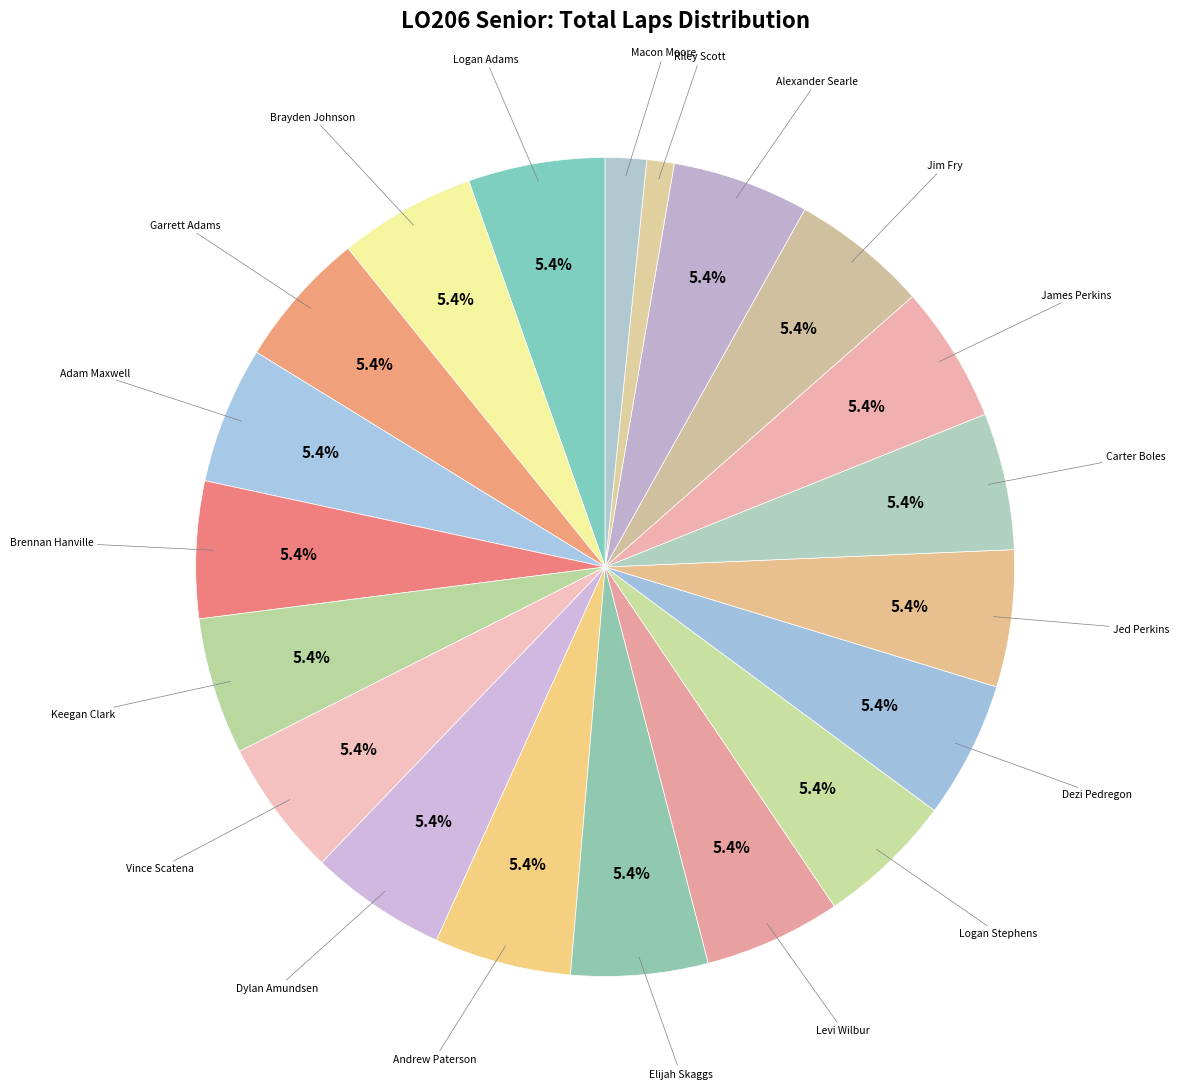

Is there any slice that represents more than half of the pie?

No